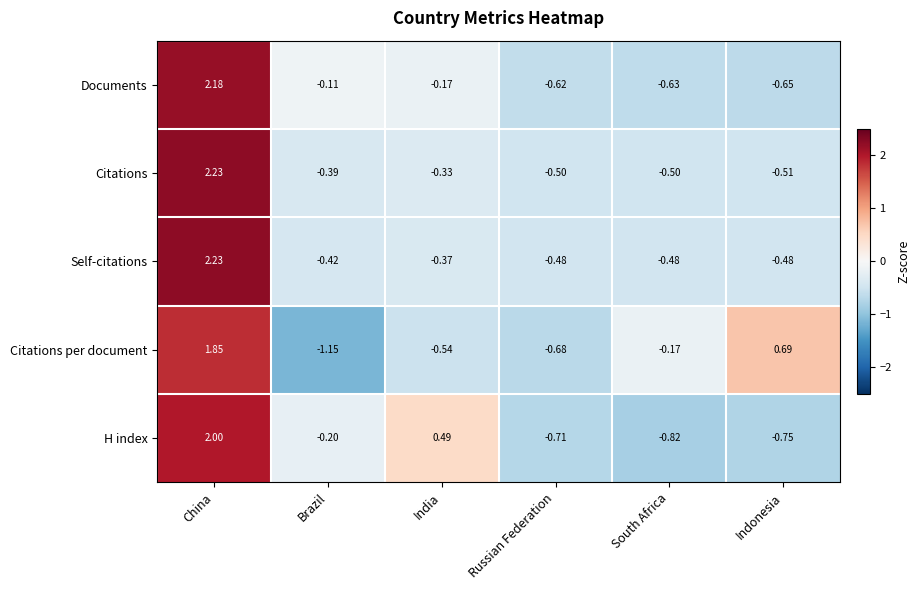

At which label does Documents reach its peak?

China